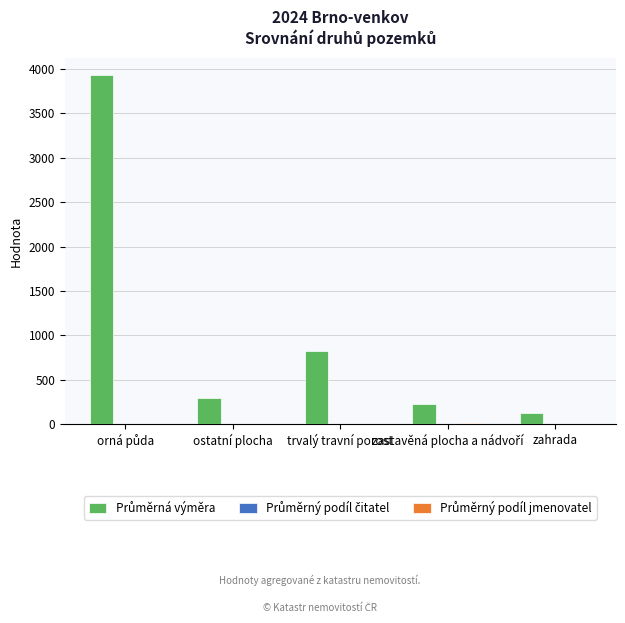

What is the maximum value shown in the chart?

3931